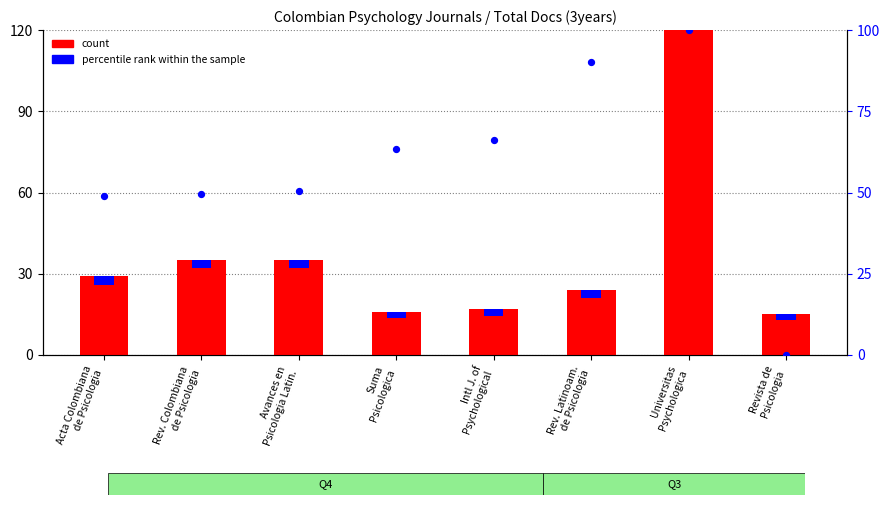

Which series contains the highest Y value?

count